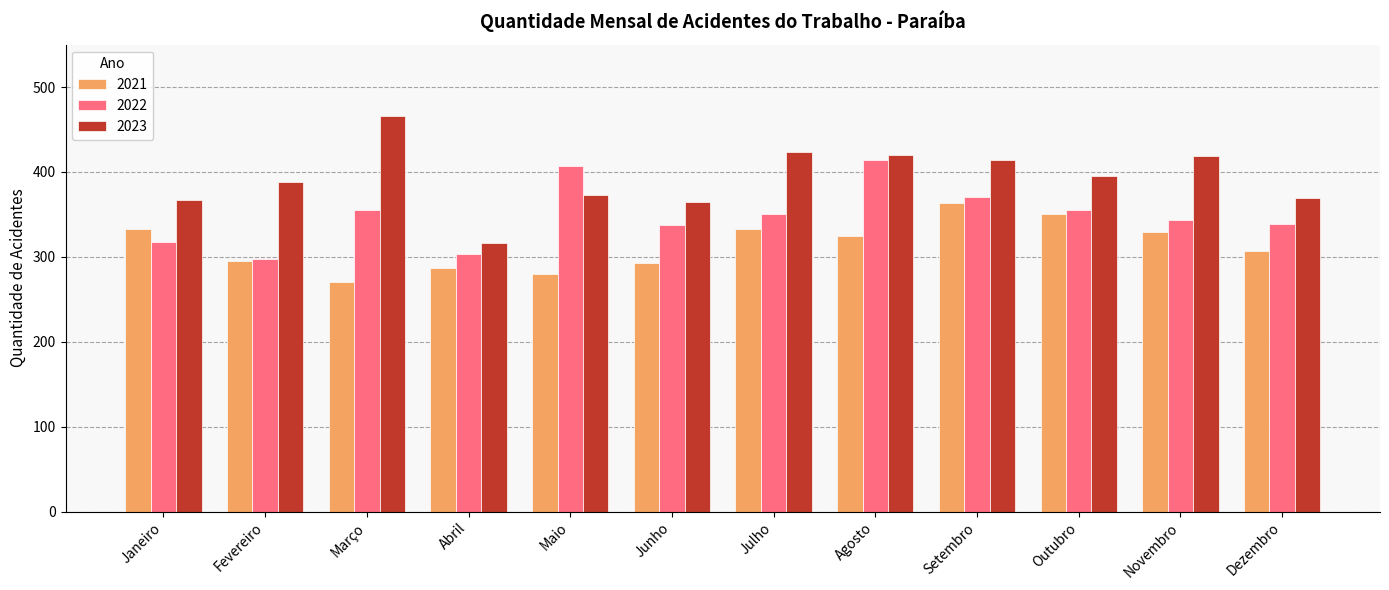

Which series has the widest spread of values?

2023